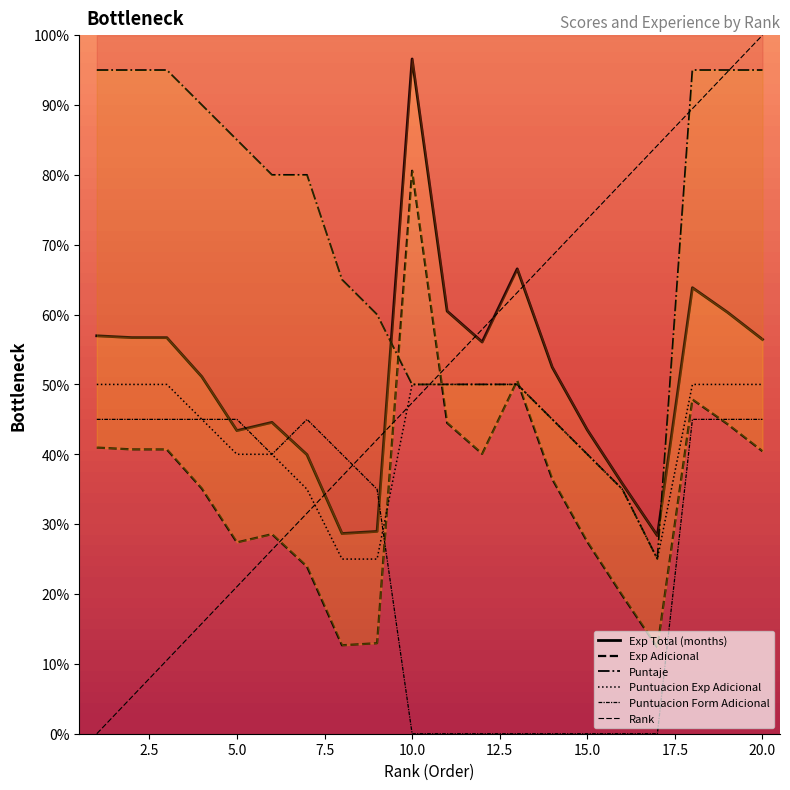

Does the chart display data point markers on the line(s)?

No